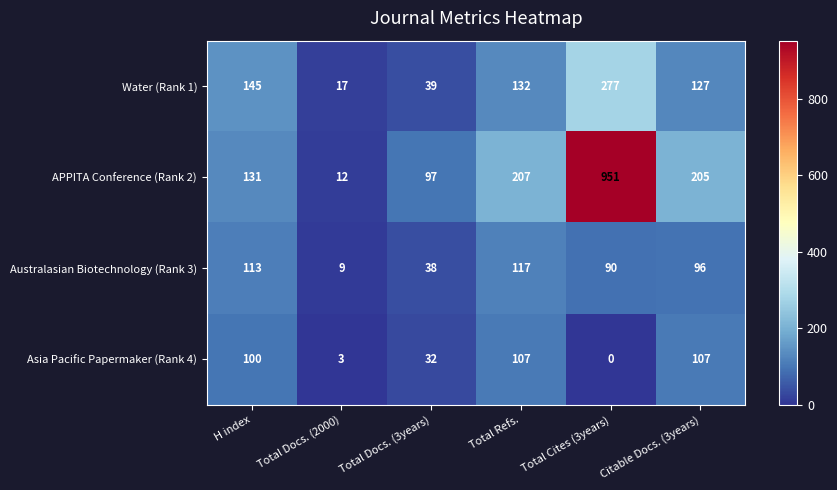

Reading left to right, list all the values displayed in this chart.

Water (Rank 1): 145	17	39	132	277	127
APPITA Conference (Rank 2): 131	12	97	207	951	205
Australasian Biotechnology (Rank 3): 113	9	38	117	90	96
Asia Pacific Papermaker (Rank 4): 100	3	32	107	0	107